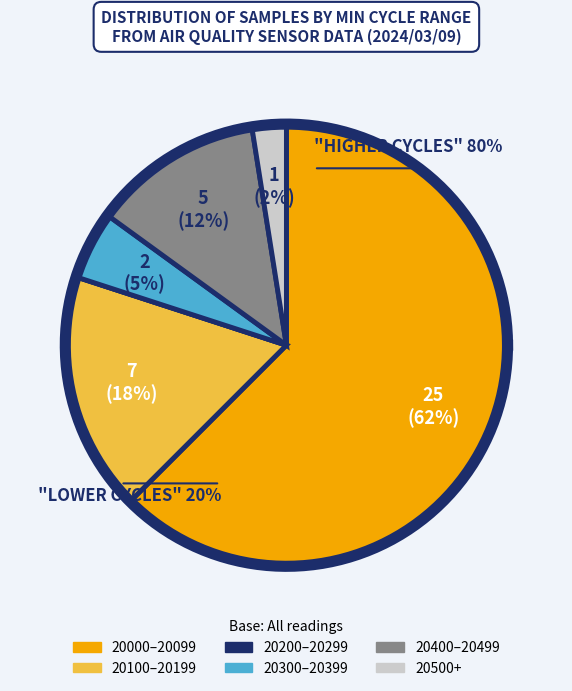

Approximately how many times larger is the value at 27 compared to 27?

1.0